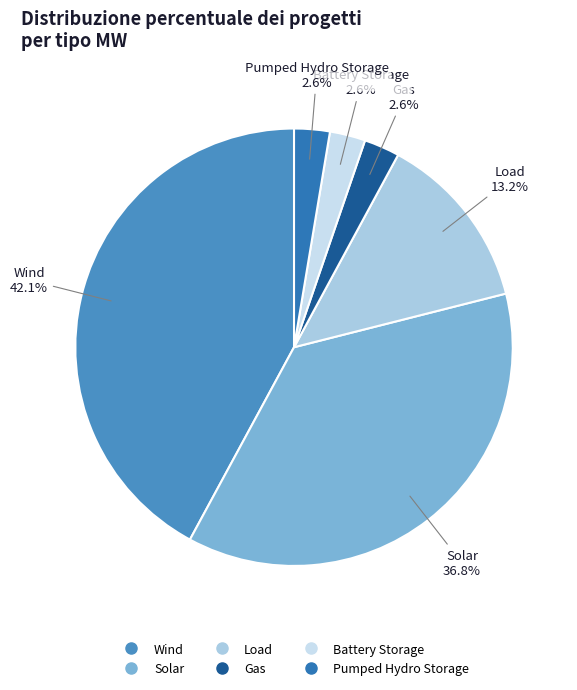

What percentage is the Load slice, to the nearest percent?

13%